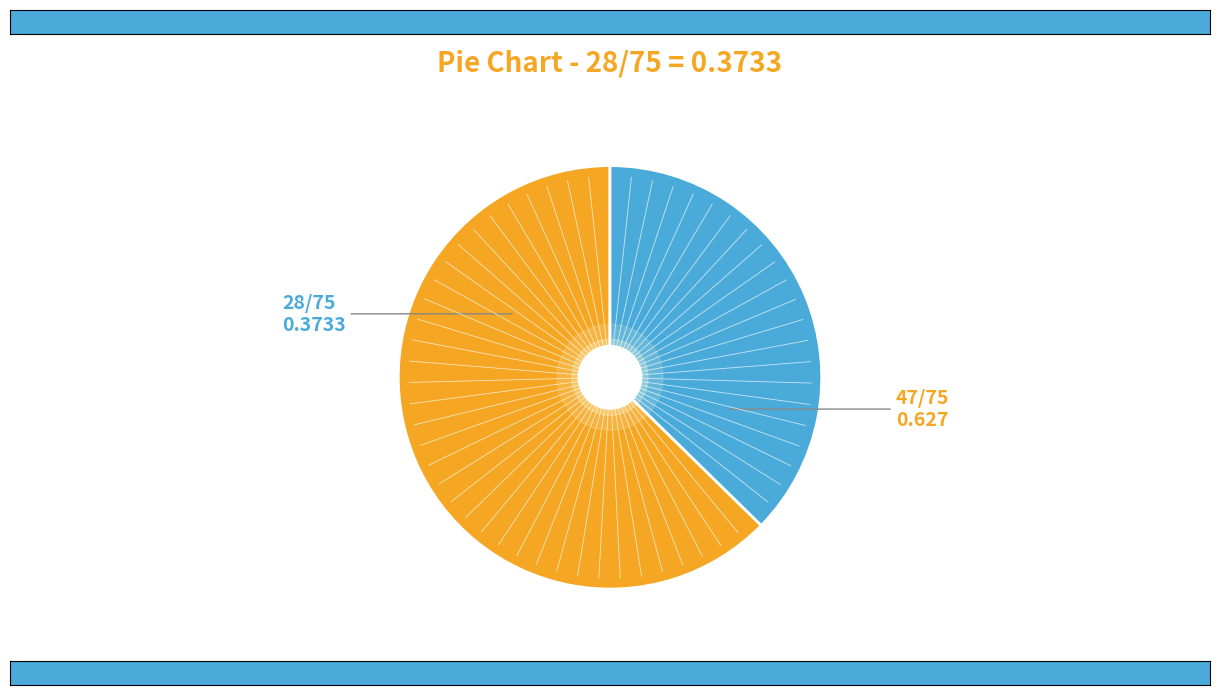

Is there any slice that represents more than half of the pie?

Yes